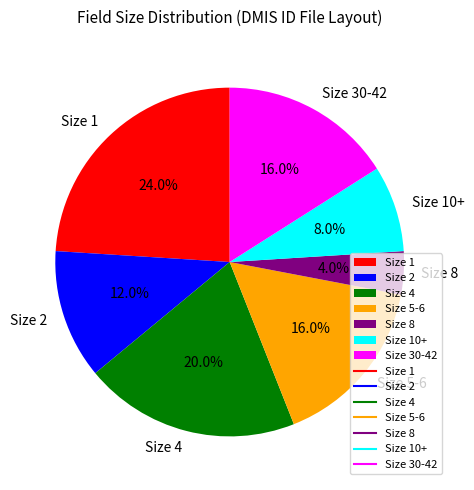

Approximately how many times larger is the value at Size 8 compared to Size 2?

0.3